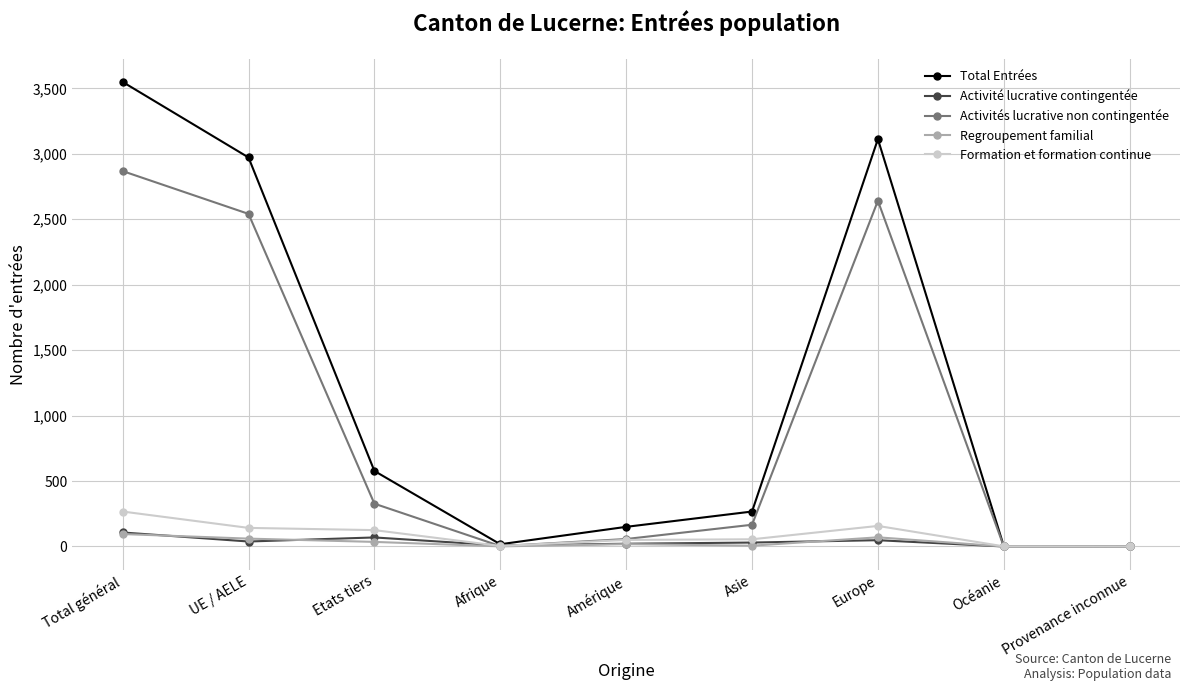

Which series changed the most between Total général and Océanie?

Total Entrées